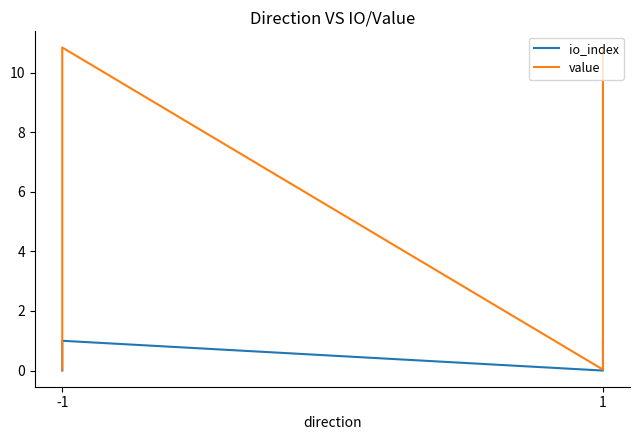

Which series has the largest total across all categories?

value